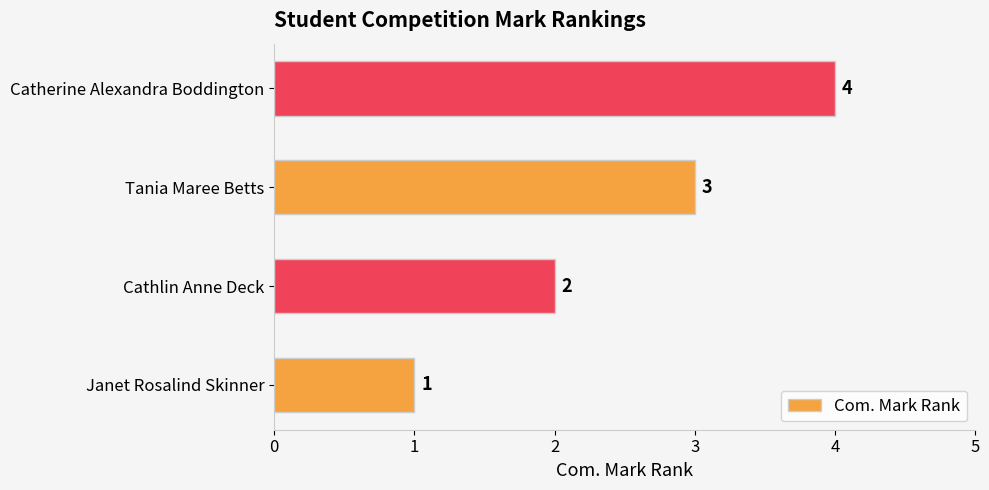

What is the difference between the second highest and second lowest values?

1